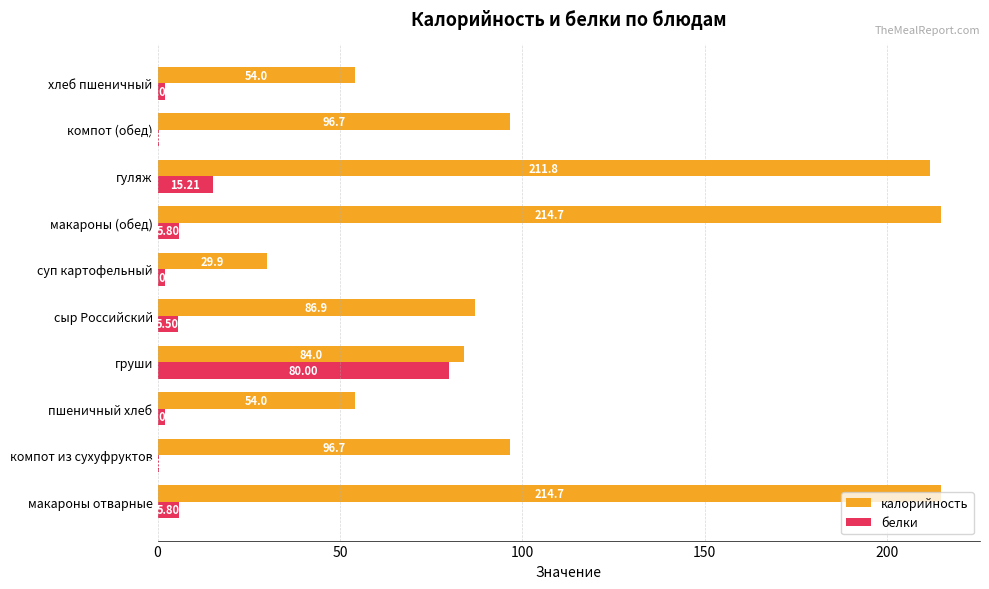

How many categories are shown in the chart?

10